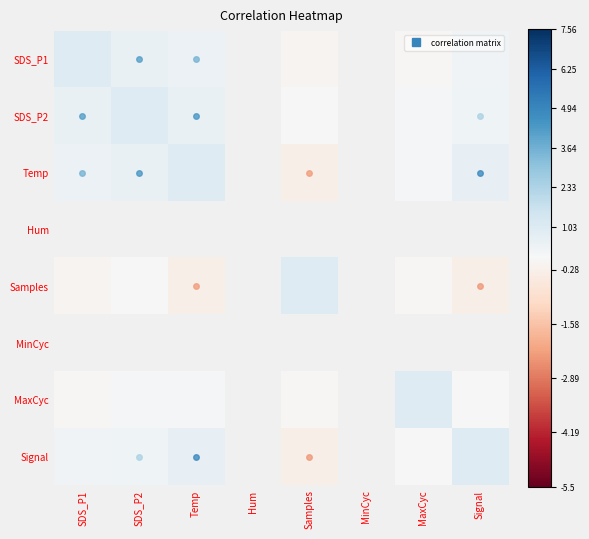

Which category has the highest value across all series?

SDS_P1